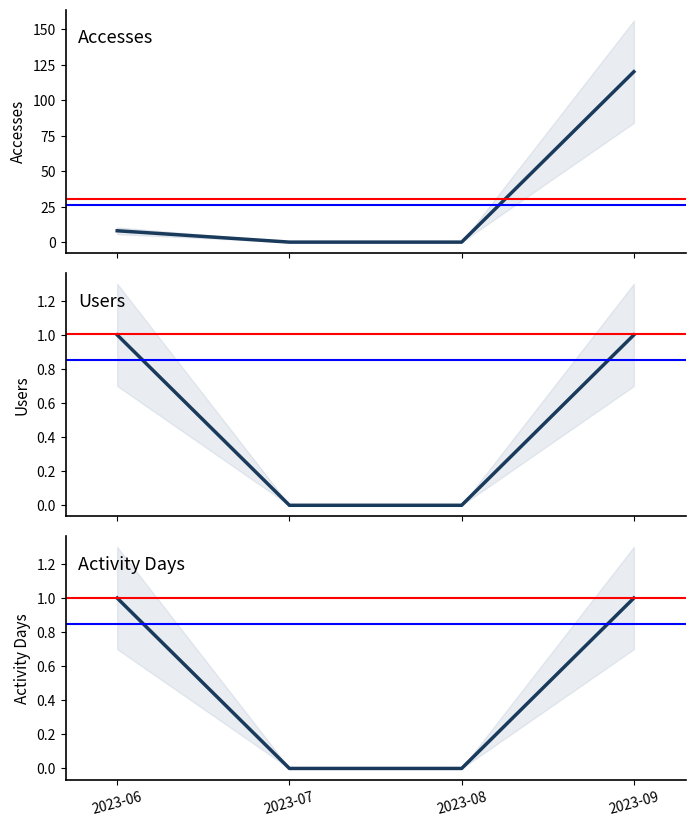

True or false: Accesses and Activity Days cross at least once.

False